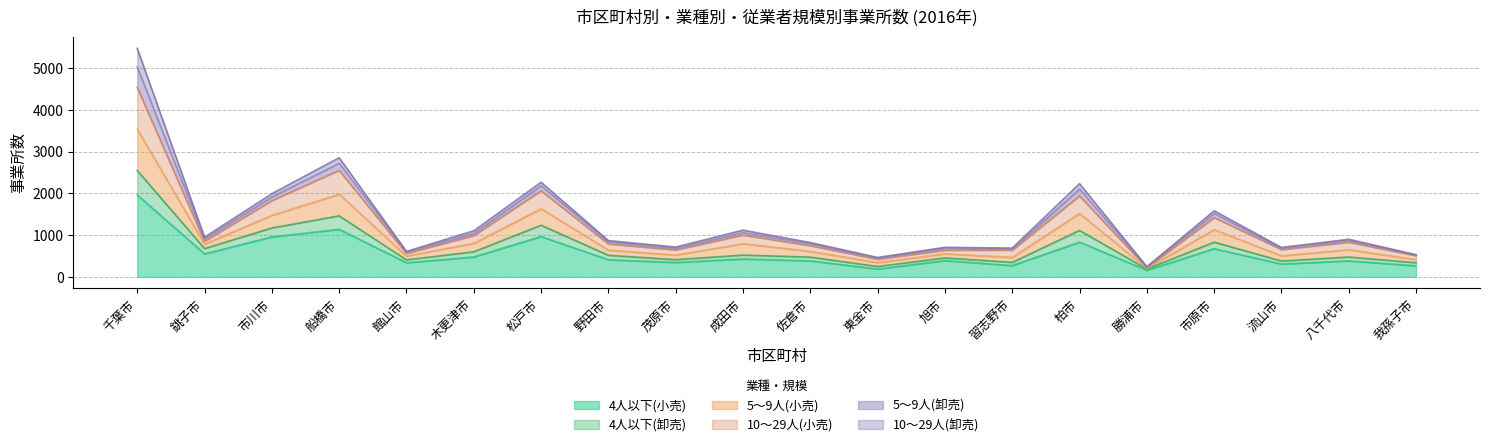

The value of 4人以下(小売) at 八千代市 is 189. True or false?

False